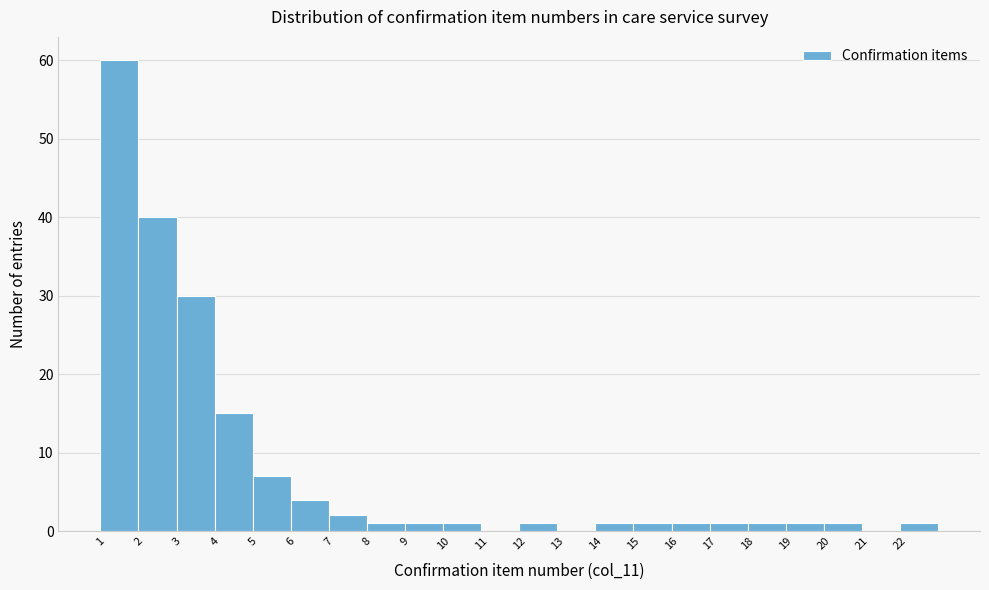

Which range on the x-axis has the tallest bar?

1 to 2